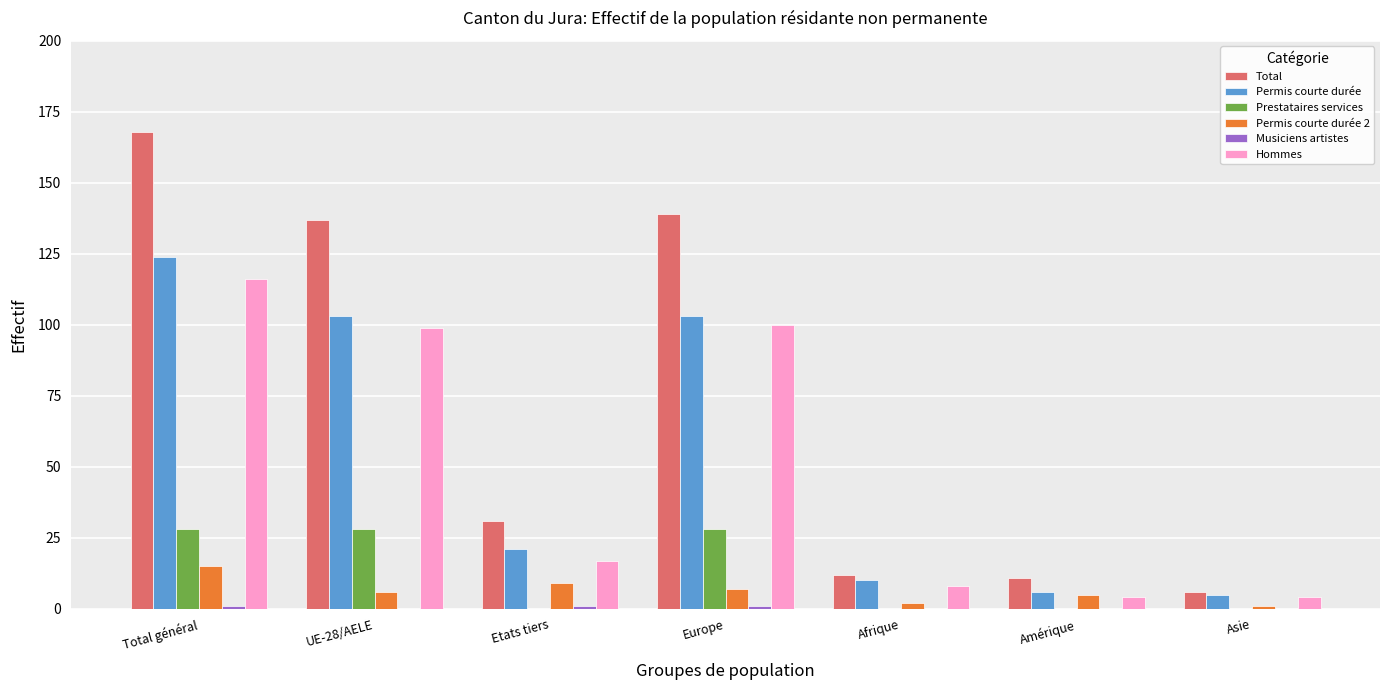

What is the highest value of the Total series?

168